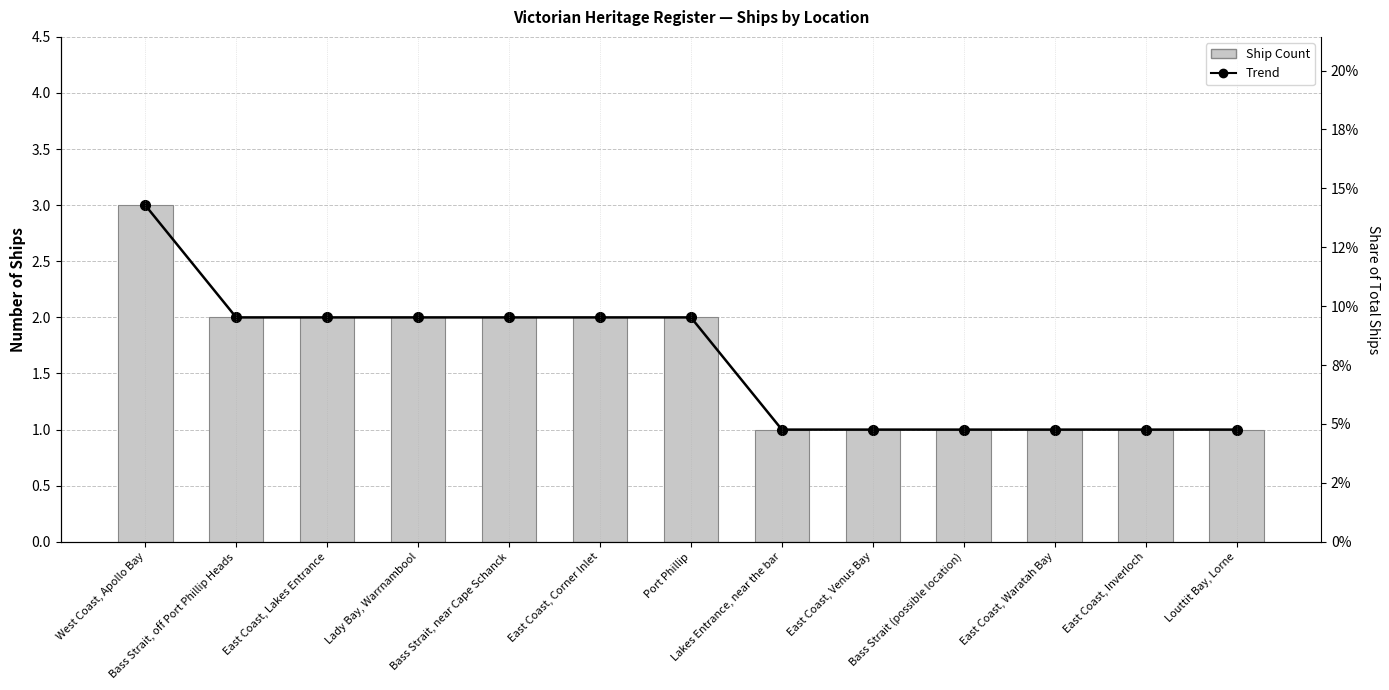

How many bars are there in total?

26